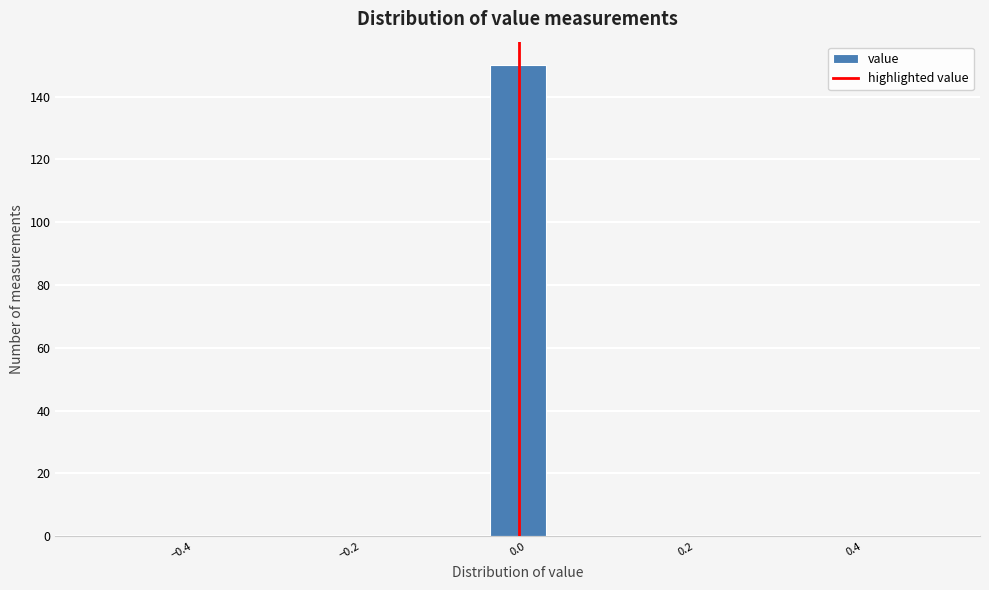

Read against the x-axis, roughly where is the centre of the tallest bar?

0.00